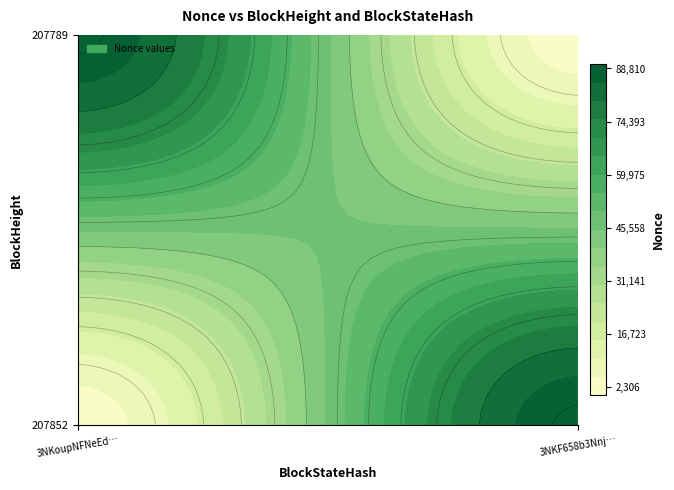

What is the maximum value shown in the chart?

91117